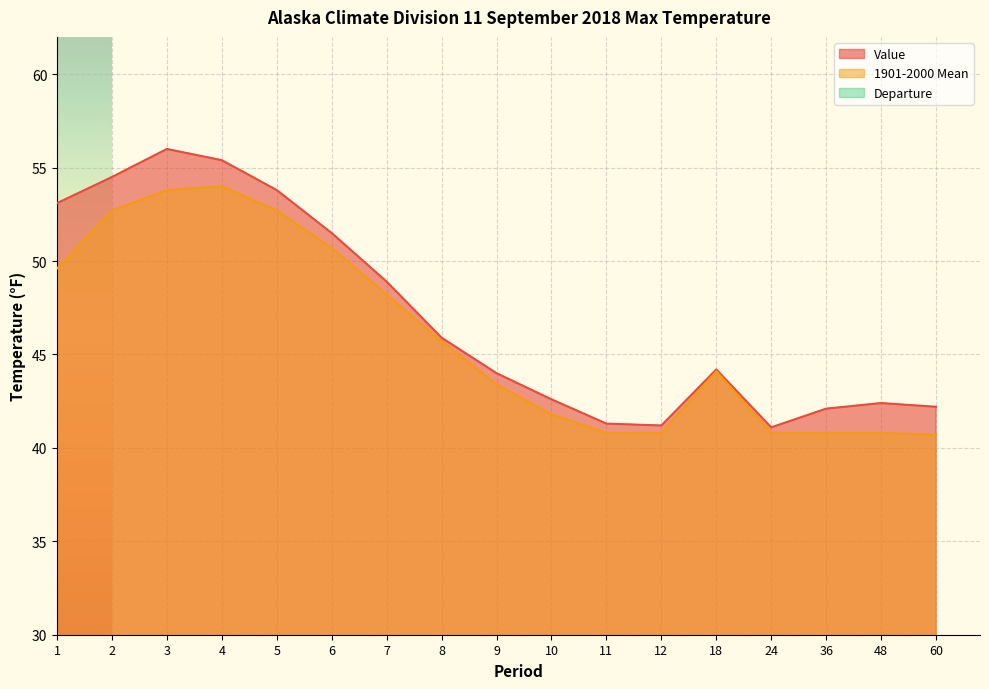

Which category has the highest value across all series?

3